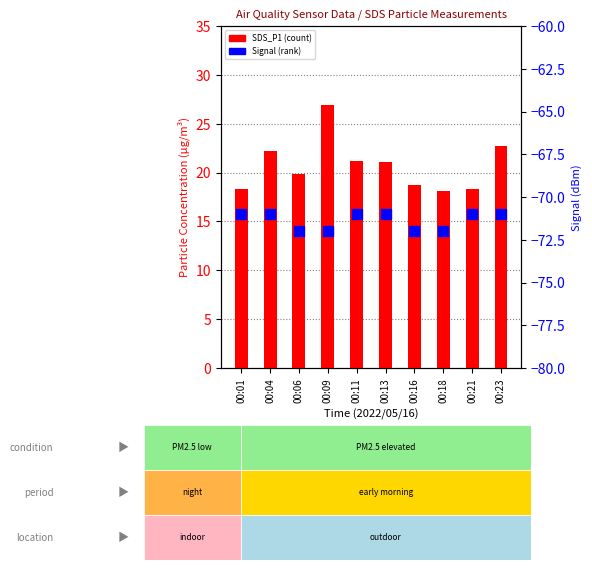

At how many categories does at least one series exceed 21?

5